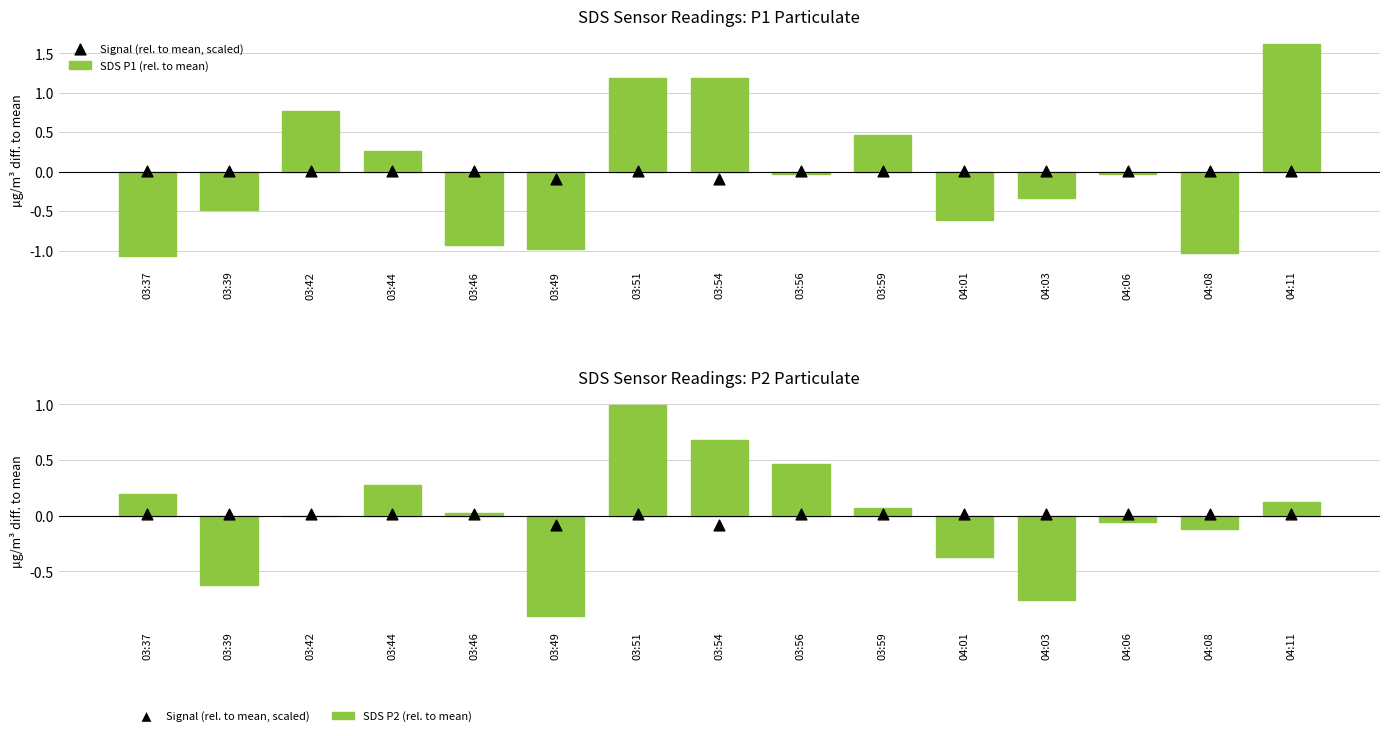

At which category is the sum across all series the highest?

03:51